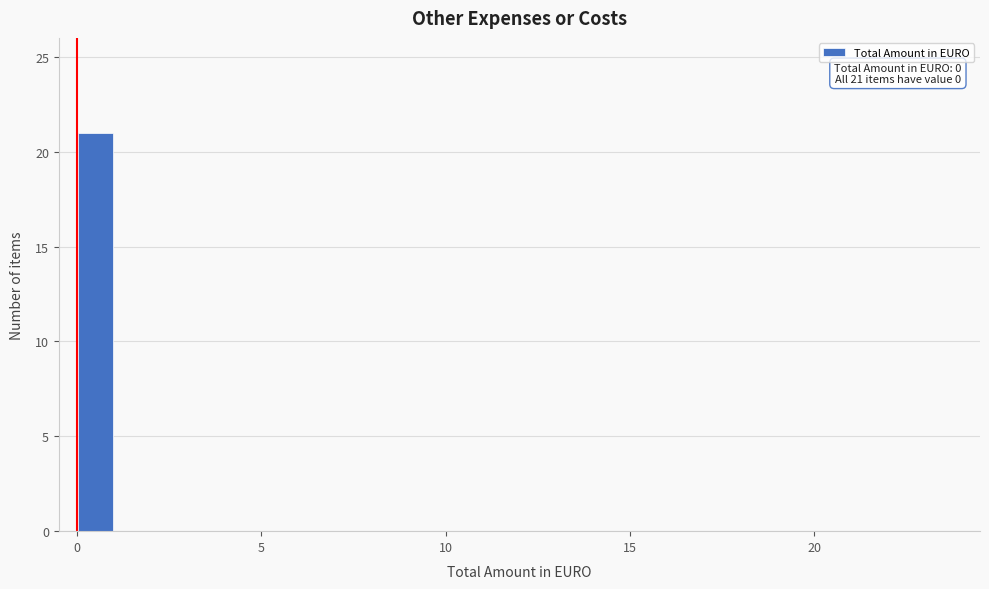

Read against the x-axis, roughly where is the centre of the tallest bar?

0.5